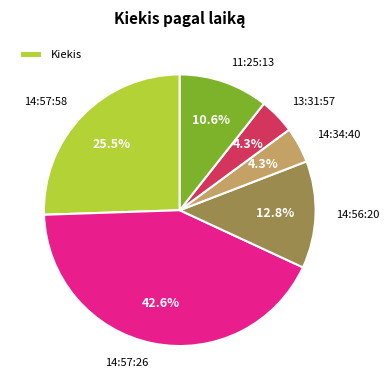

How many segments does this pie chart have?

6